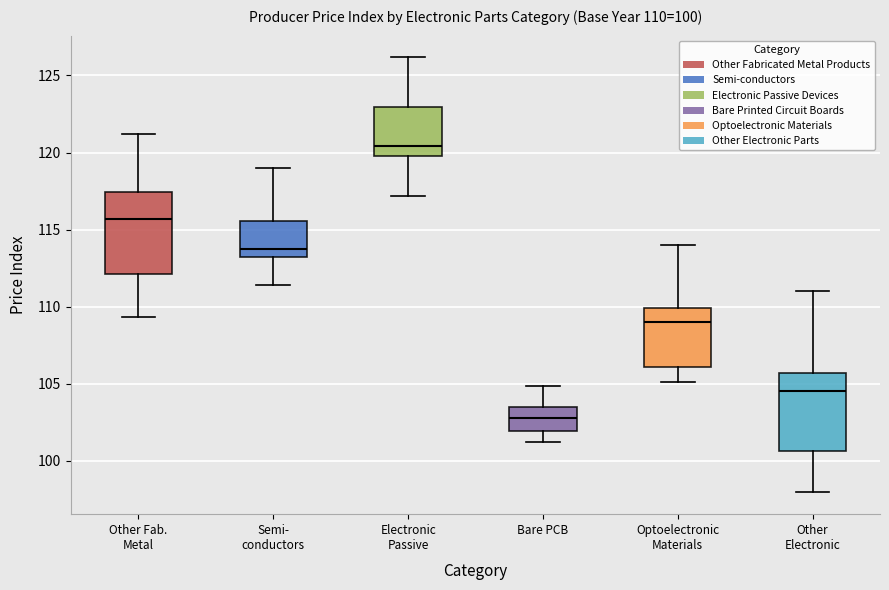

Which box has the highest median line?

Electronic Passive